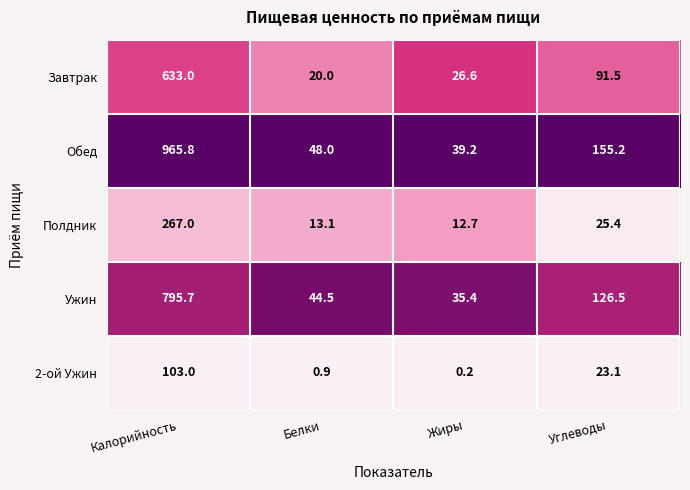

Is it true that Ужин equals 126.5 at Углеводы?

True